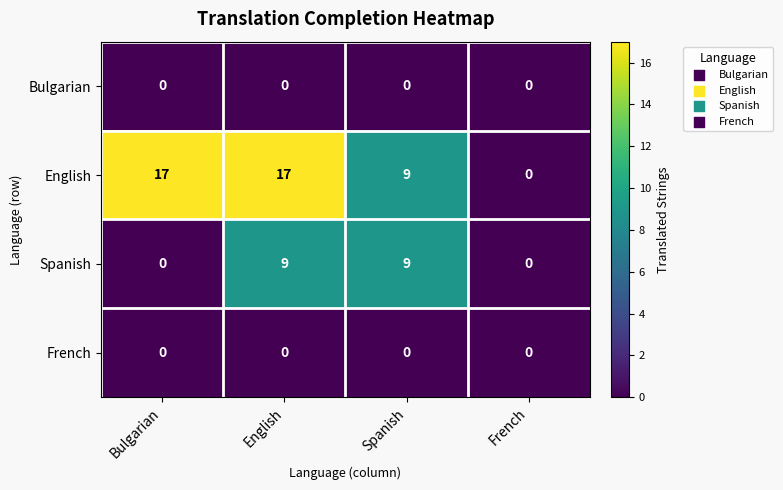

The Spanish series shows 6 at French. True or false?

False